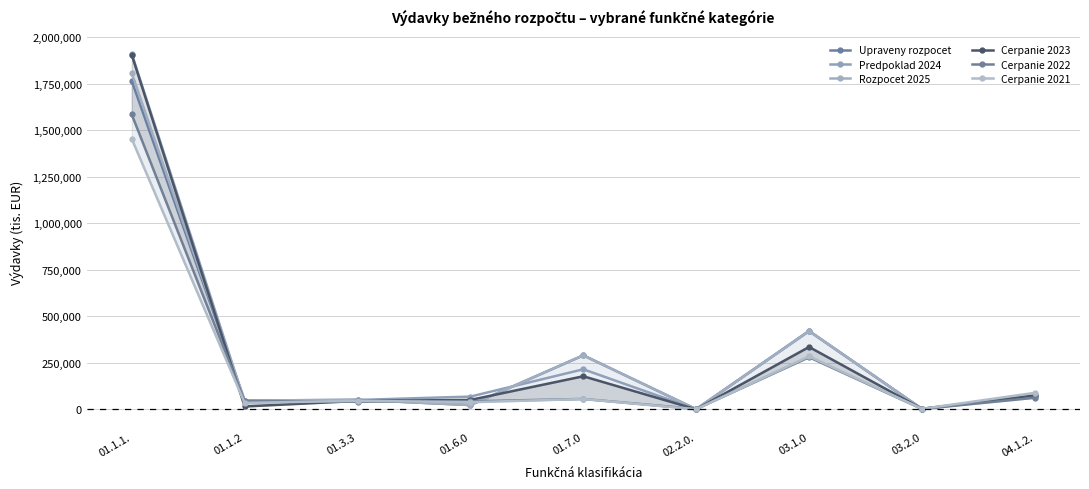

What is the value of the Rozpocet 2025 point at the 5th from the left?

290000